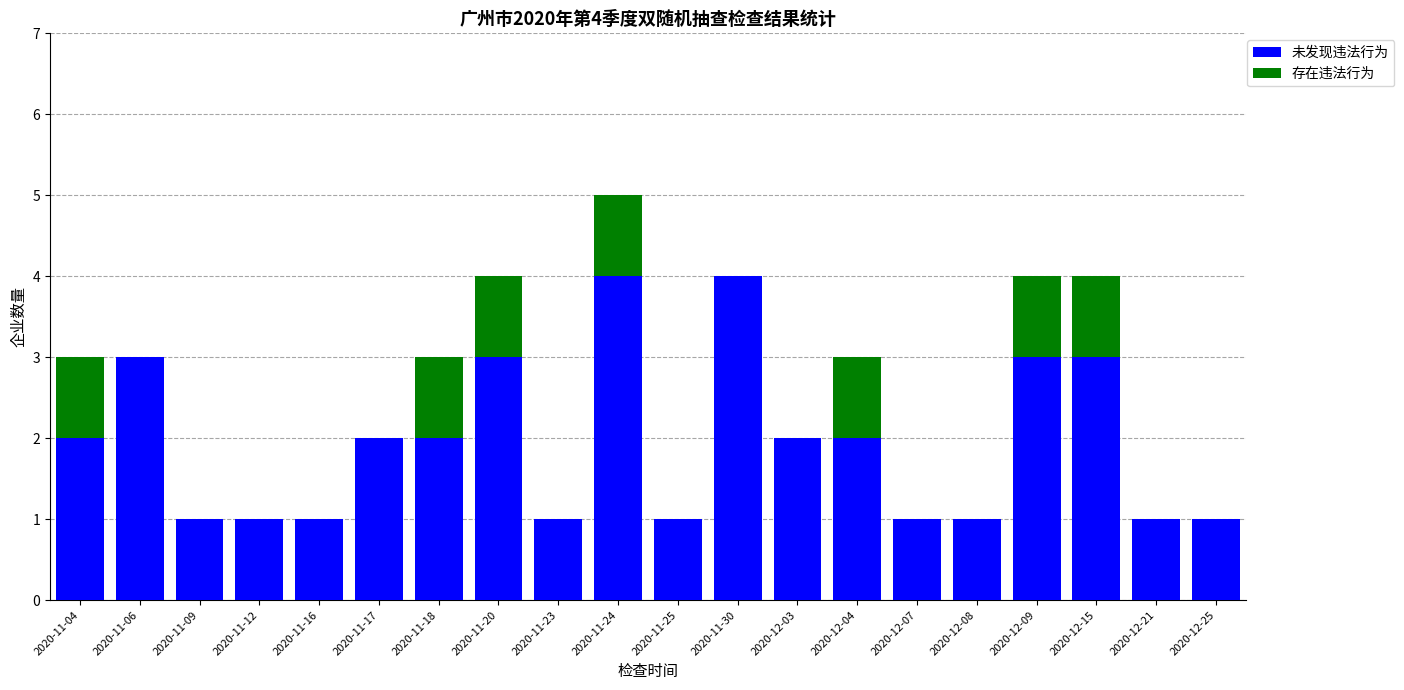

What are all the series names shown in the legend?

未发现违法行为, 存在违法行为